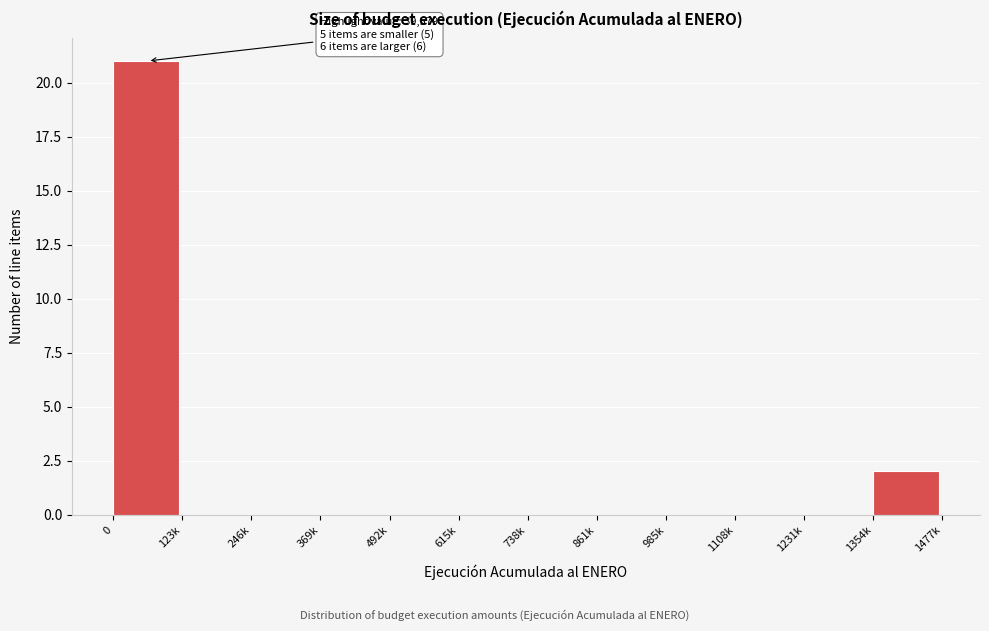

Reading right to left, extract all data points from this chart.

1354k=2	1231k=0	1108k=0	985k=0	861k=0	738k=0	615k=0	492k=0	369k=0	246k=0	123k=0	0=21